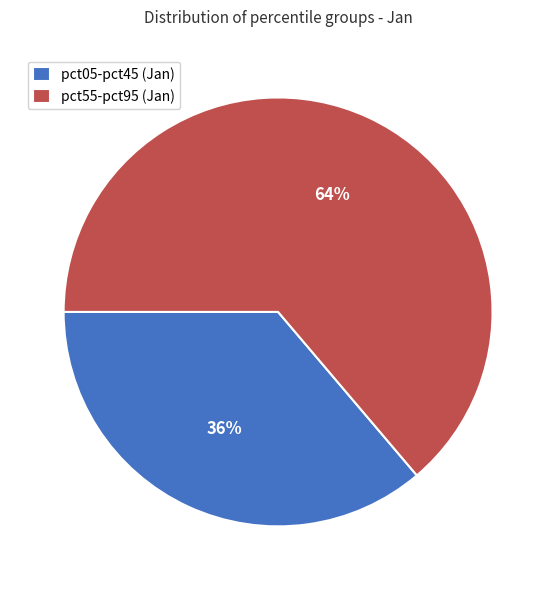

Rank the categories by value from highest to lowest.

pct55-pct95 (Jan), pct05-pct45 (Jan)